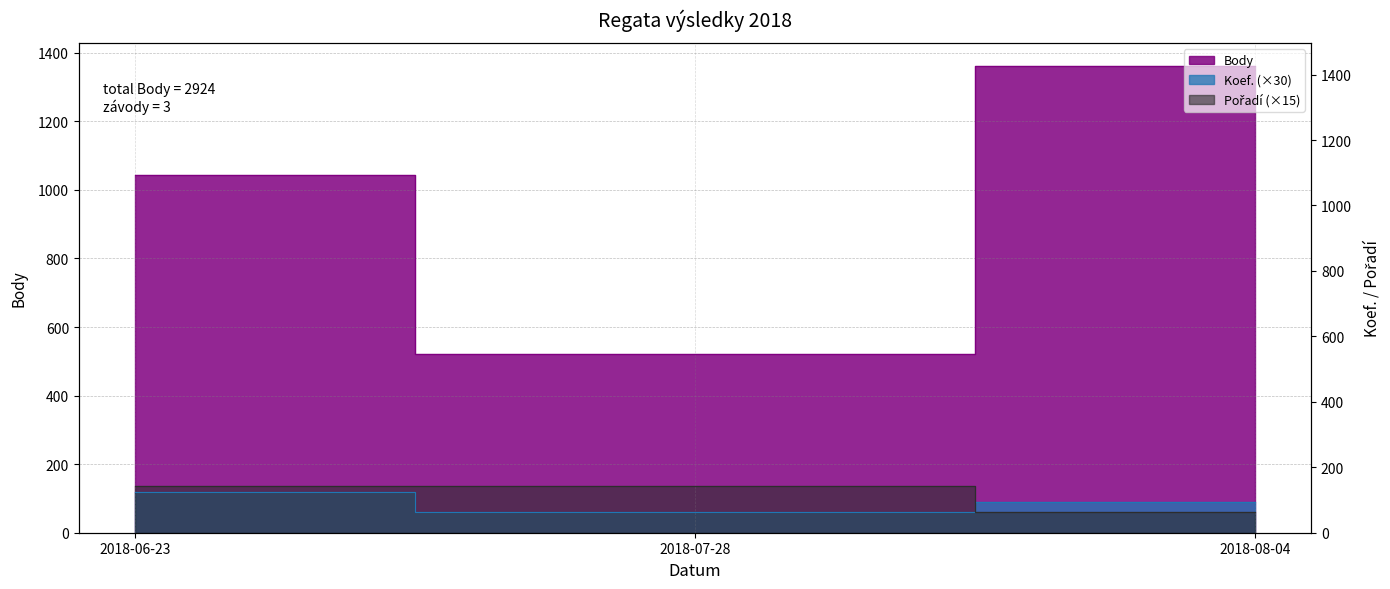

List the labels in order of Pořadí value, largest first.

2018-06-23, 2018-07-28, 2018-08-04